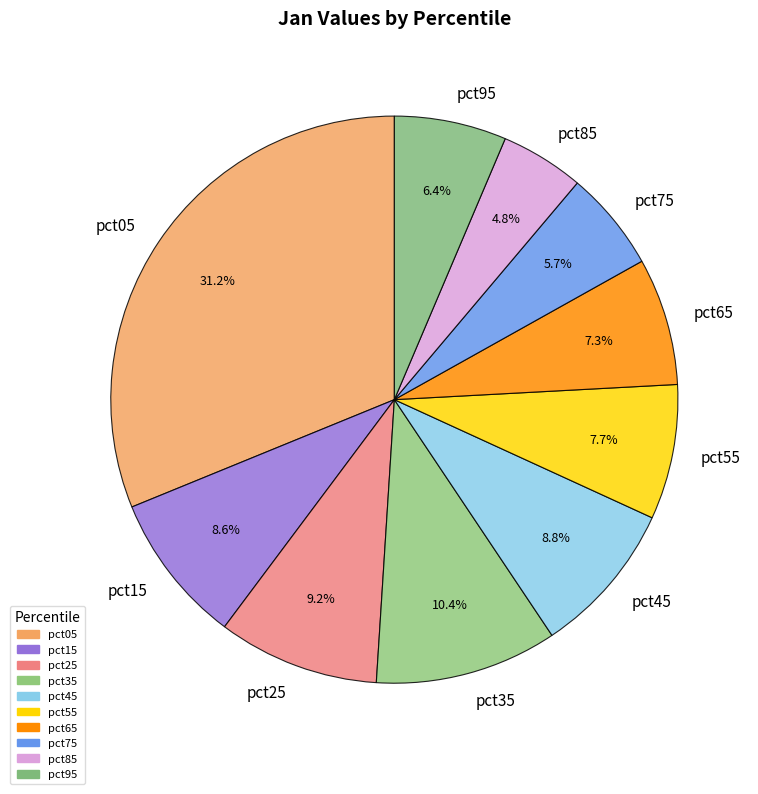

How many segments does this pie chart have?

10